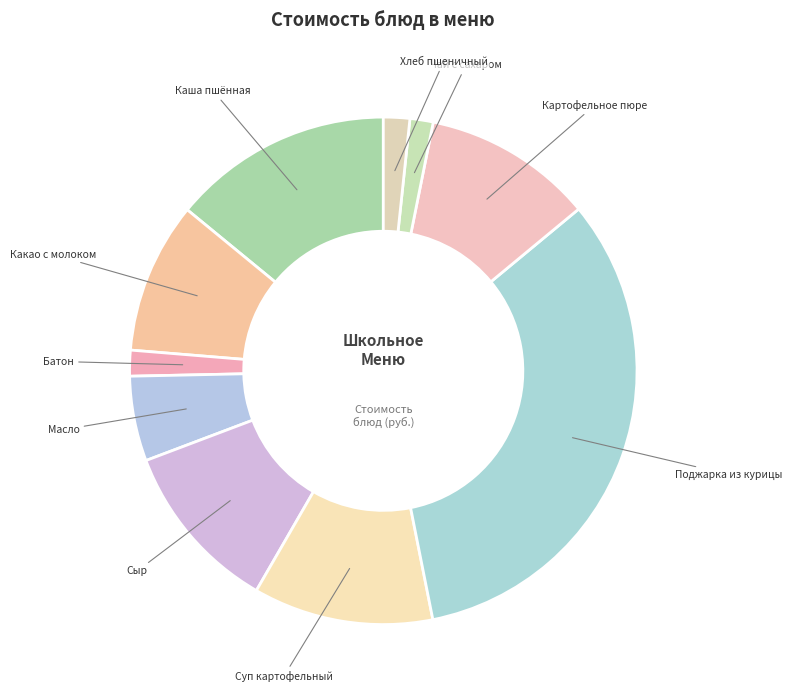

Does any single category account for the majority?

No